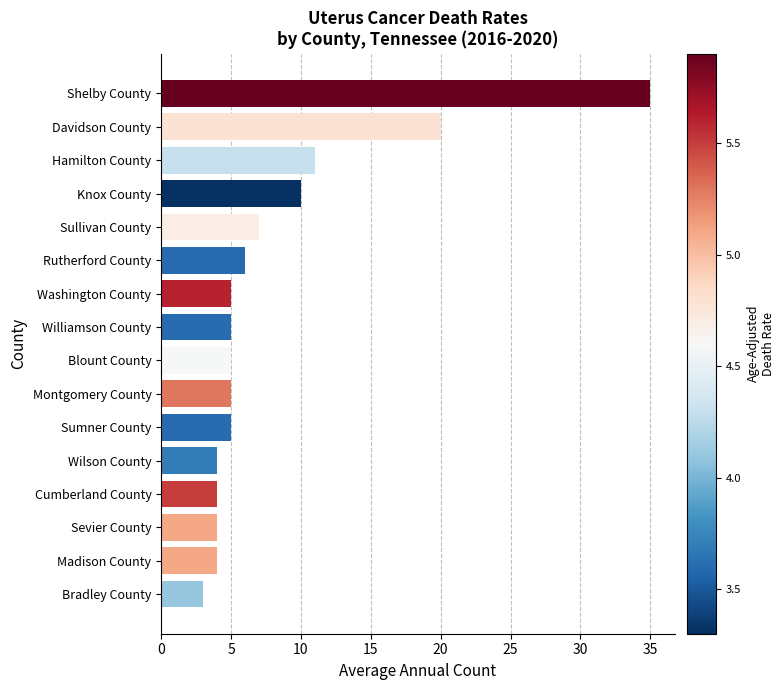

What is the value of the 16th bar from the top?

3